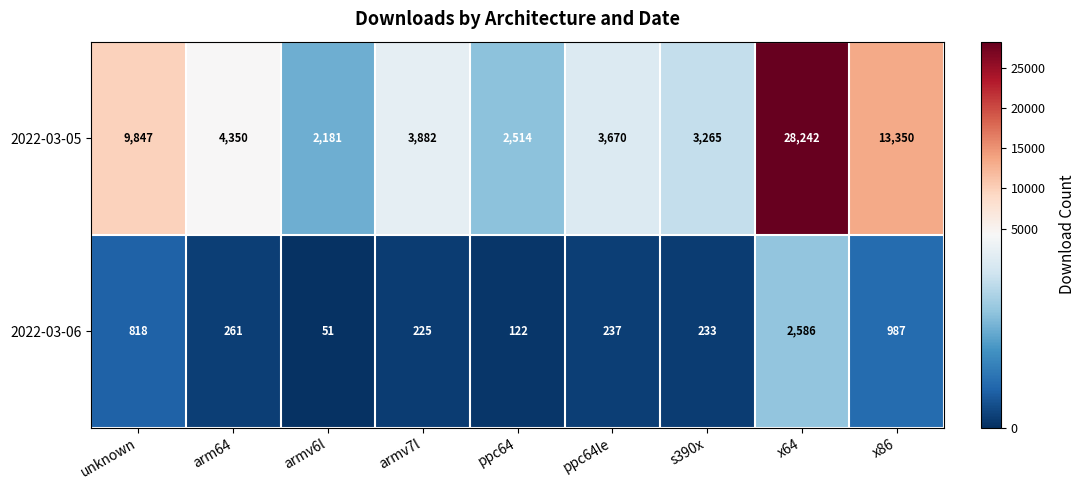

Reading right to left, what are all the values shown in this chart?

2022-03-05: x86=13350	x64=28242	s390x=3265	ppc64le=3670	ppc64=2514	armv7l=3882	armv6l=2181	arm64=4350	unknown=9847
2022-03-06: x86=987	x64=2586	s390x=233	ppc64le=237	ppc64=122	armv7l=225	armv6l=51	arm64=261	unknown=818